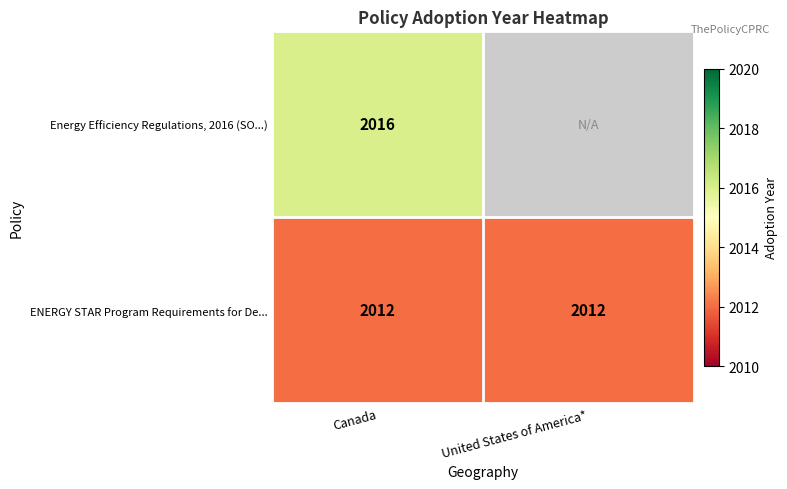

Is it true that ENERGY STAR Program Requirements for De... equals 3055 at United States of America*?

False